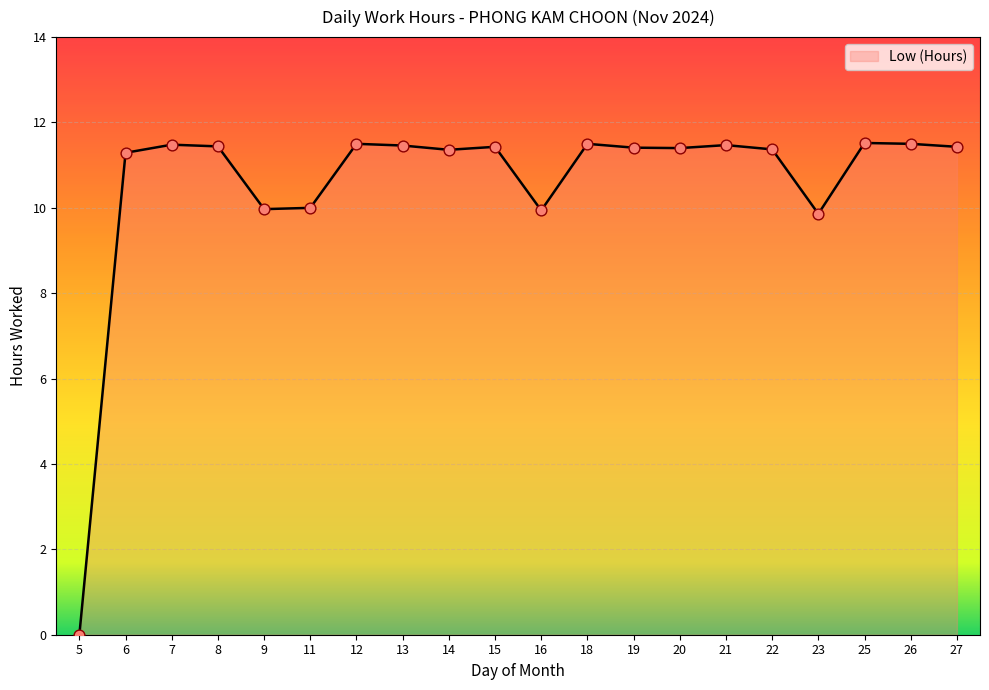

What is the ratio of the value at 15 to the value at 11?

1.1